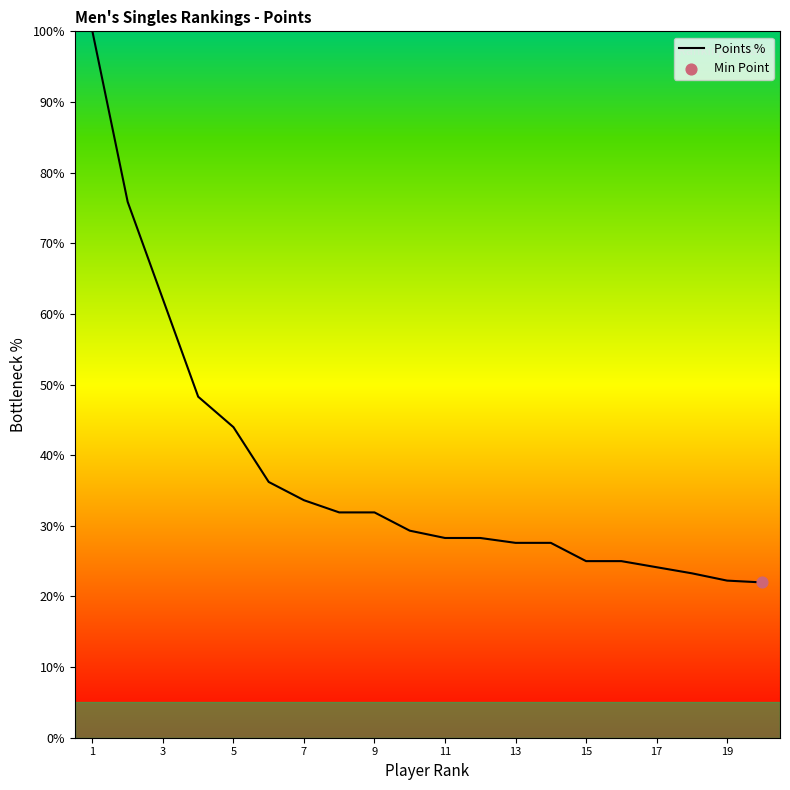

What is the difference between the maximum and minimum values?

78.0